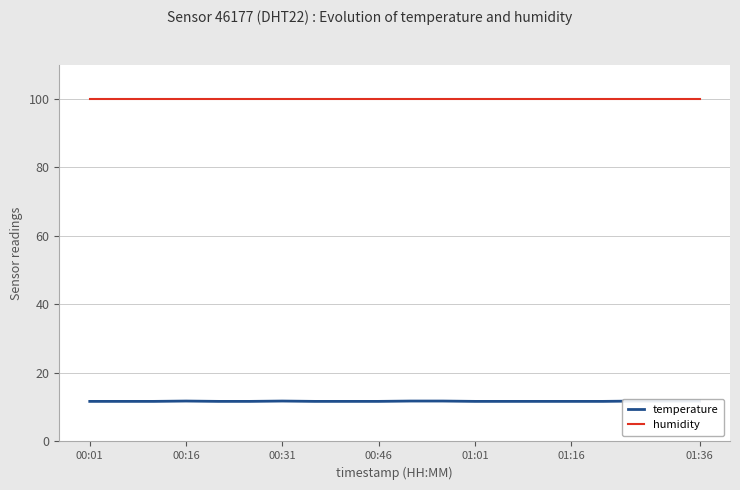

How many lines are shown in the chart?

2